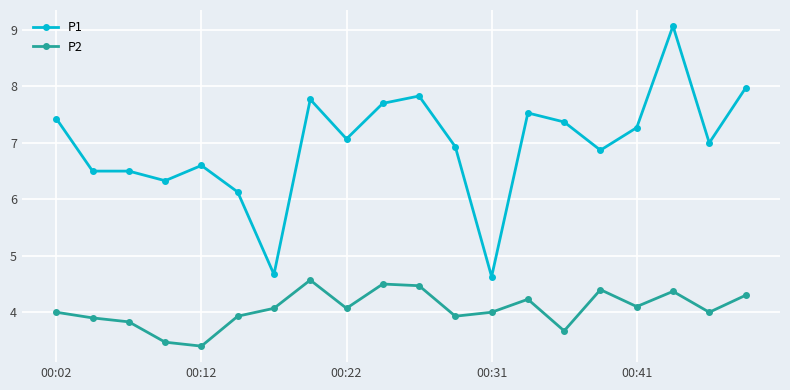

What is the value of the P1 point at the 6th from the left?

6.1